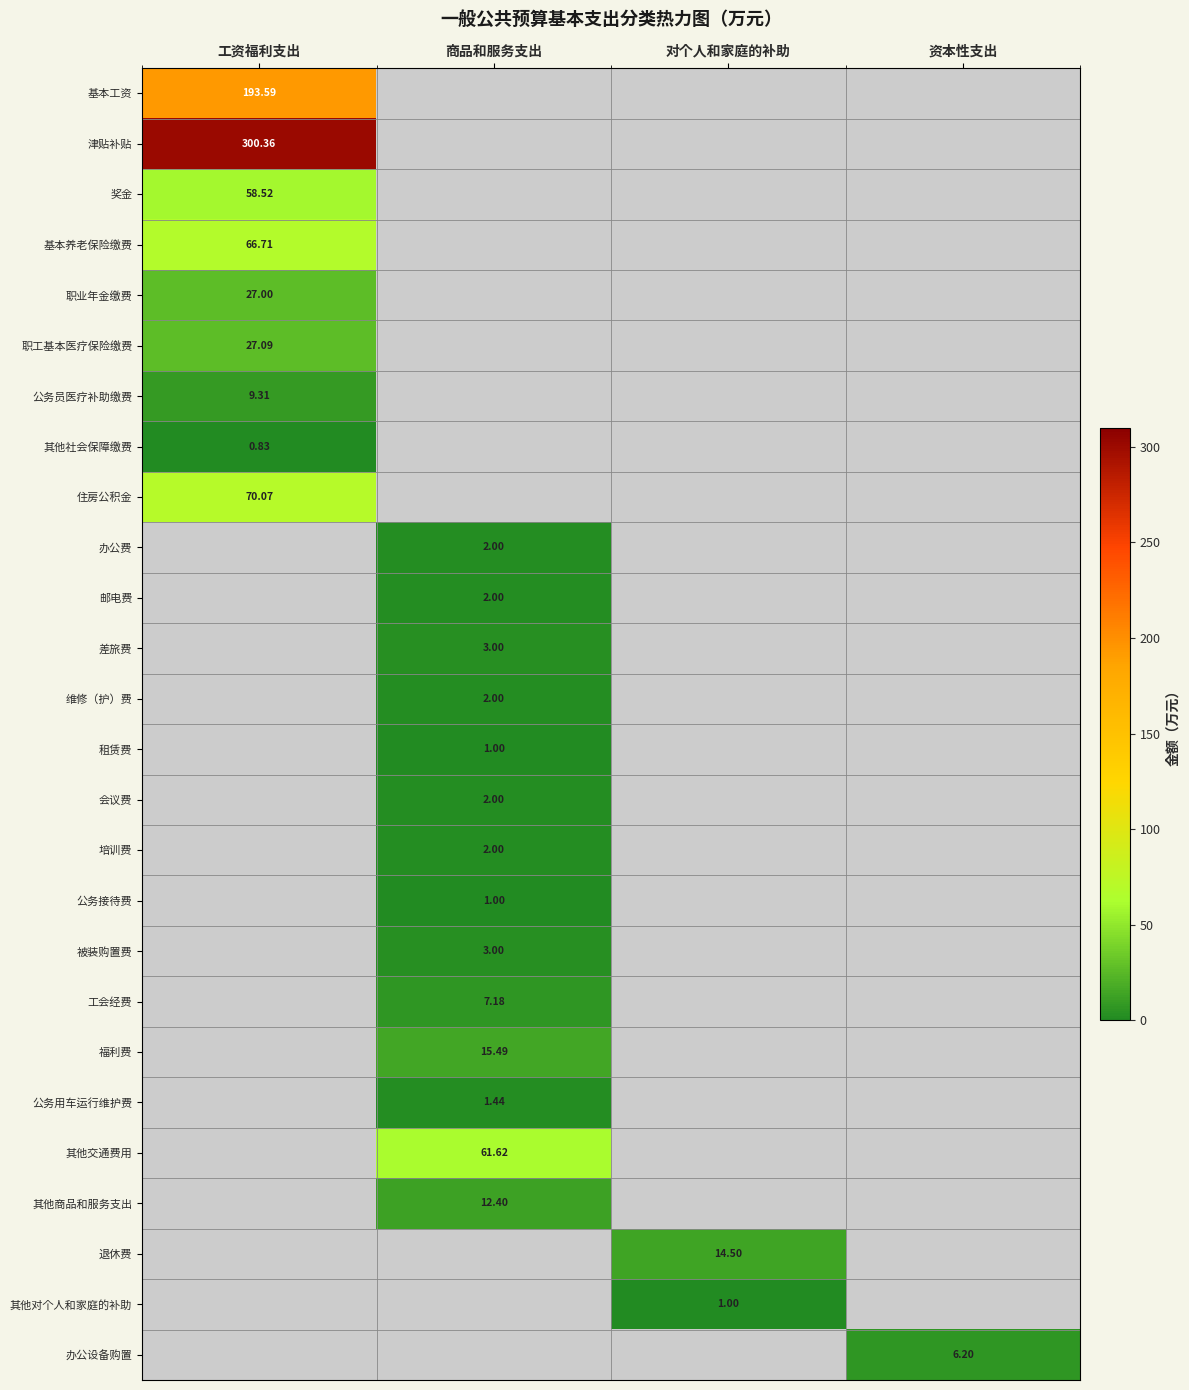

True or false: 奖金 has a value of 19.2 at 工资福利支出.

False